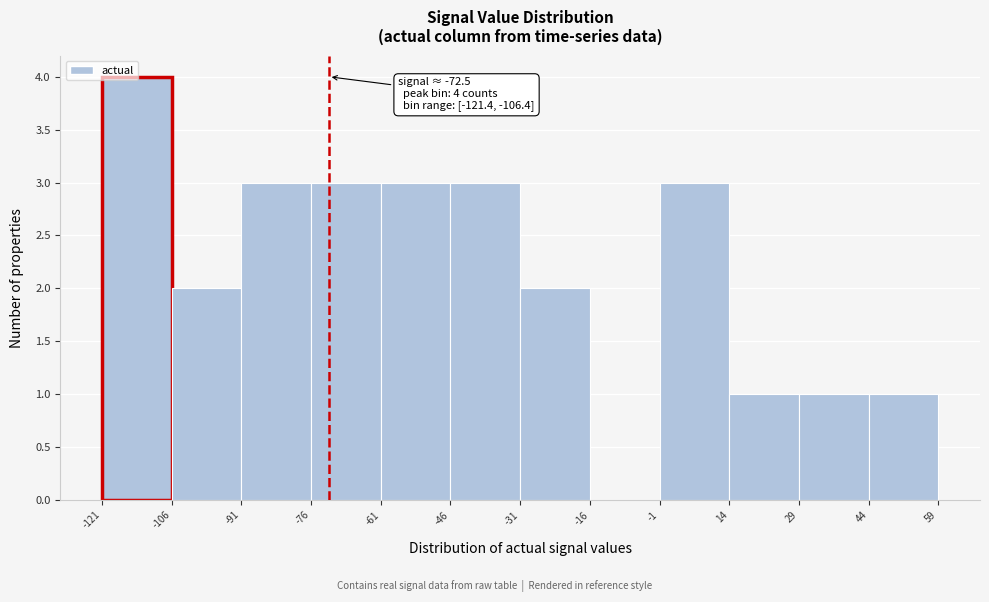

Over which range of the x-axis is the bar tallest?

-121 to -106